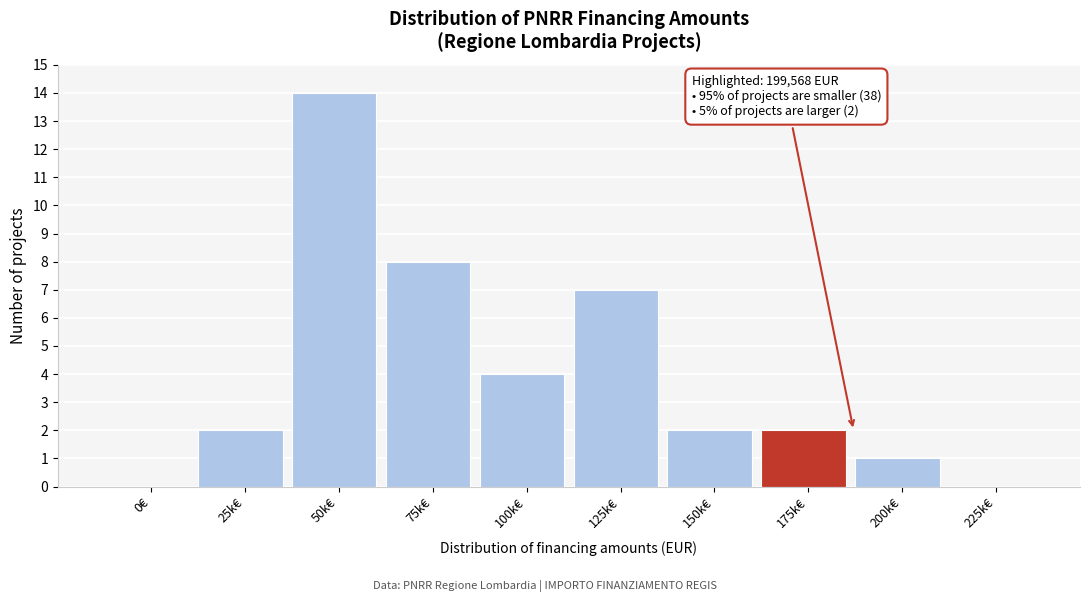

Reading left to right, what are all the values shown in this chart?

0€=0	25k€=2	50k€=14	75k€=8	100k€=4	125k€=7	150k€=2	175k€=2	200k€=1	225k€=0